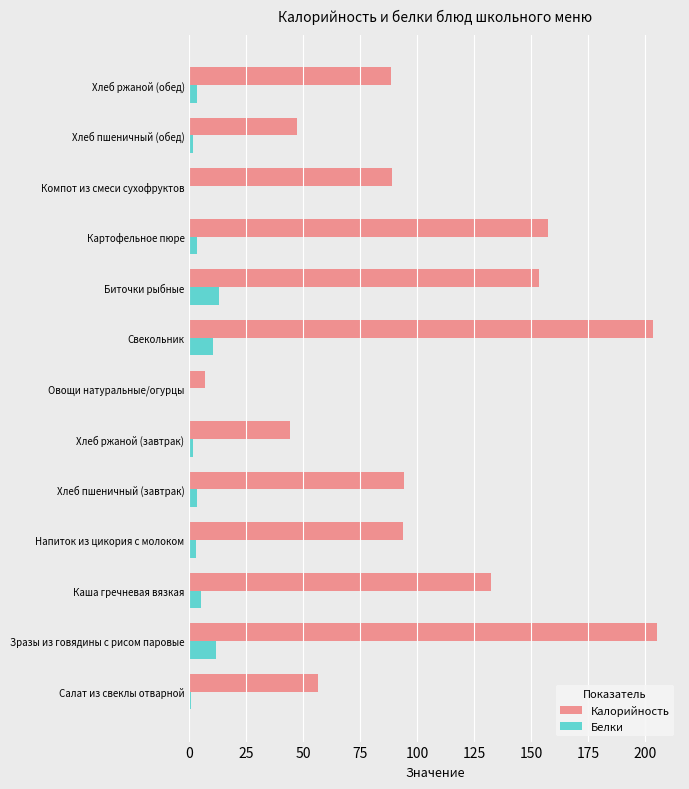

Is it true that Калорийность equals 157.6 at Картофельное пюре?

True